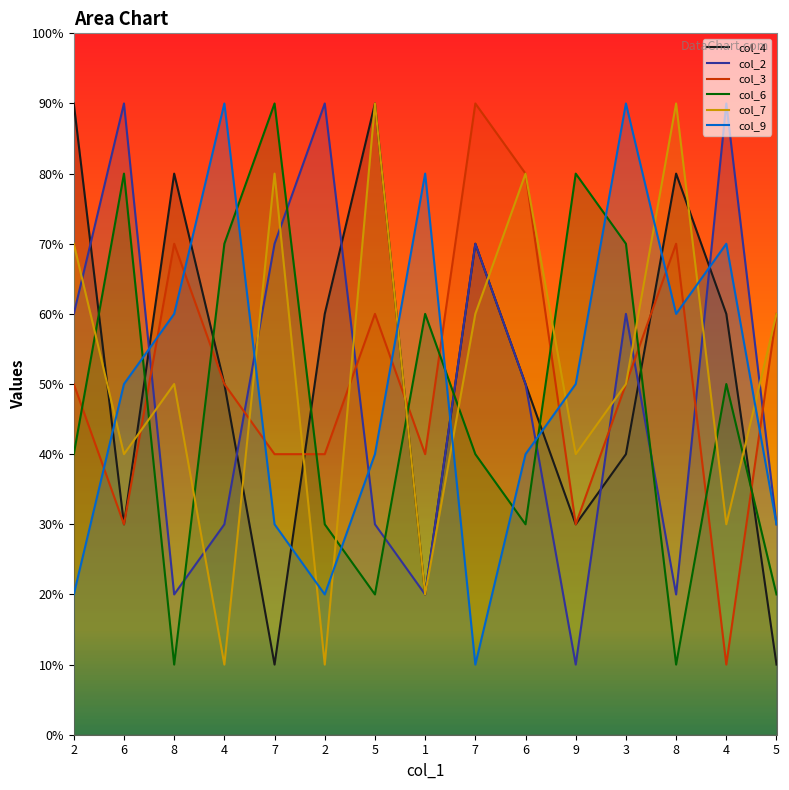

Where is col_6 nearest to the value 5?

4